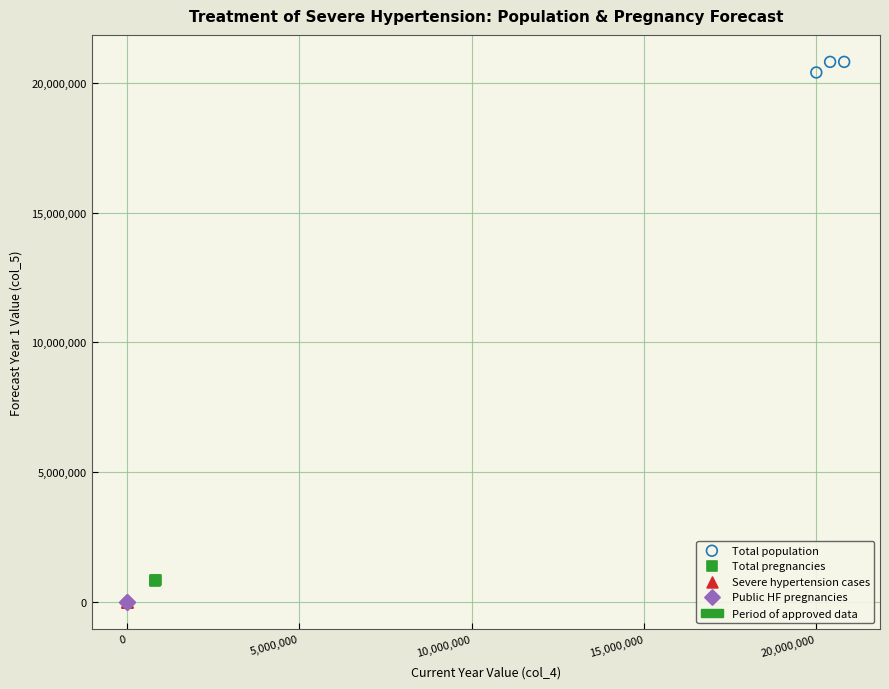

Which series has the widest spread of Y values?

Total population